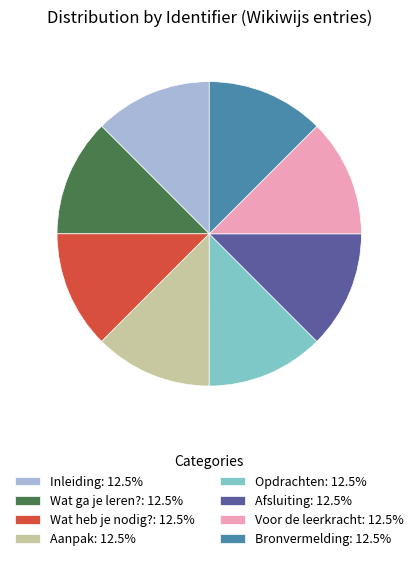

Is Wat heb je nodig?: 12.5% the majority of the pie?

No